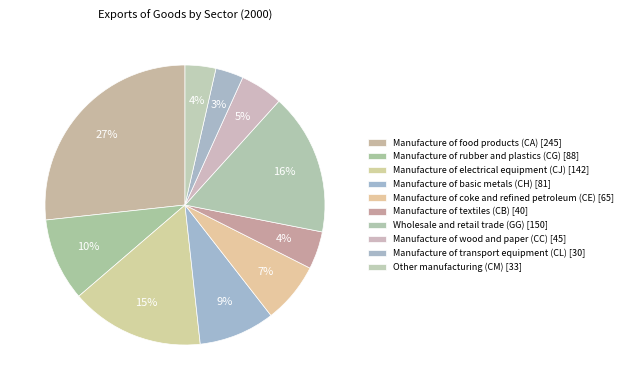

Approximately how many times larger is the value at Manufacture of wood and paper (CC) compared to Manufacture of rubber and plastics (CG)?

0.5